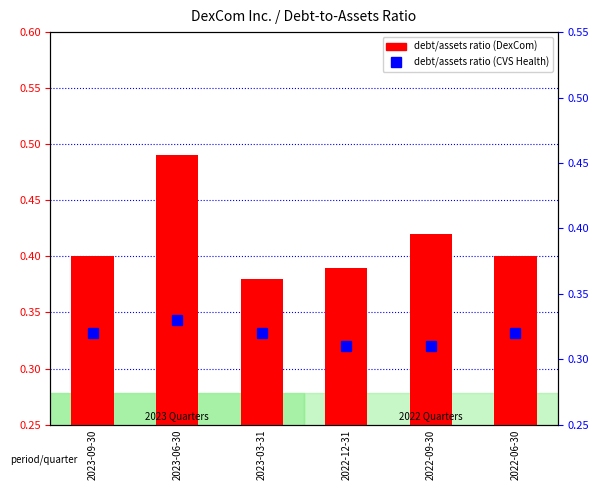

Is it true that debt/assets ratio (DexCom) equals 0.4 at 2022-06-30?

True